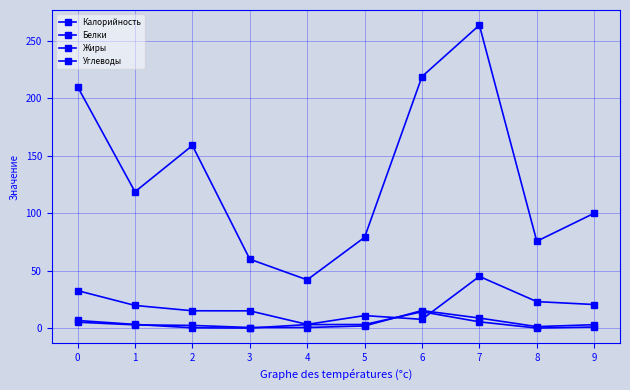

At which label does Жиры reach its minimum?

3